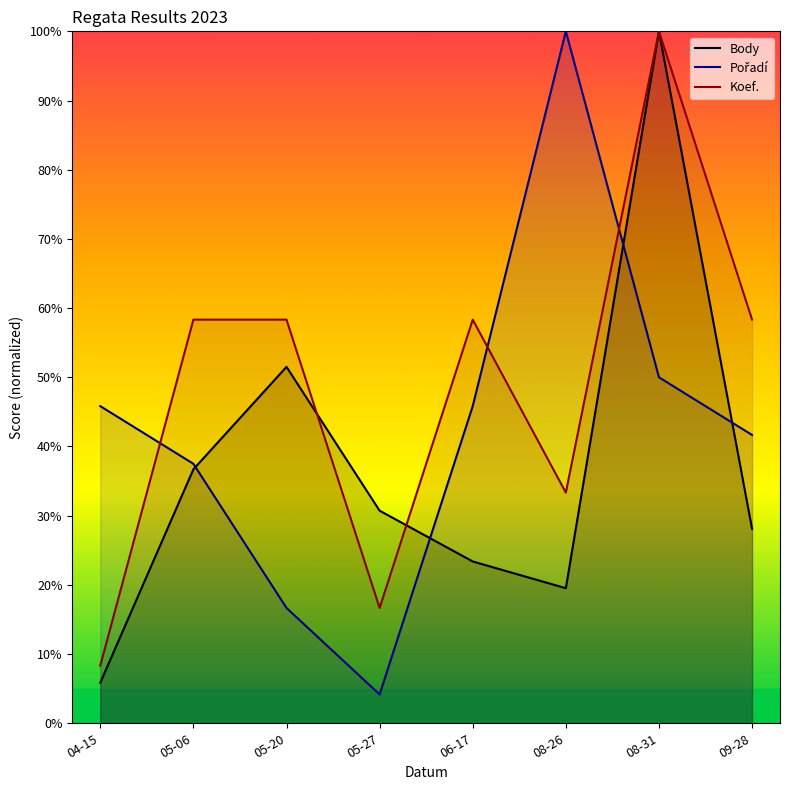

Count the number of categories in the chart.

8